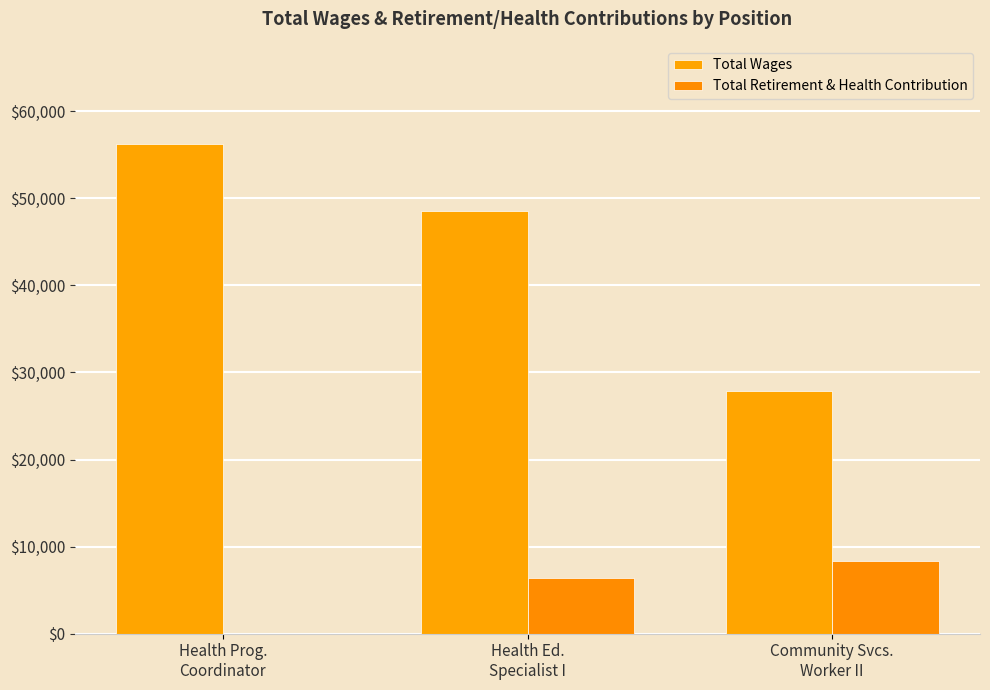

How many distinct data groups are displayed?

2